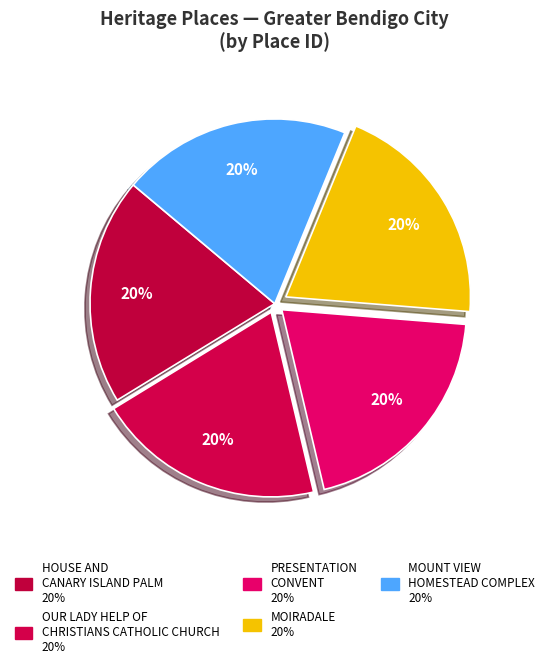

What portion of the pie excludes OUR LADY HELP OF CHRISTIANS CATHOLIC CHURCH?

80.1%